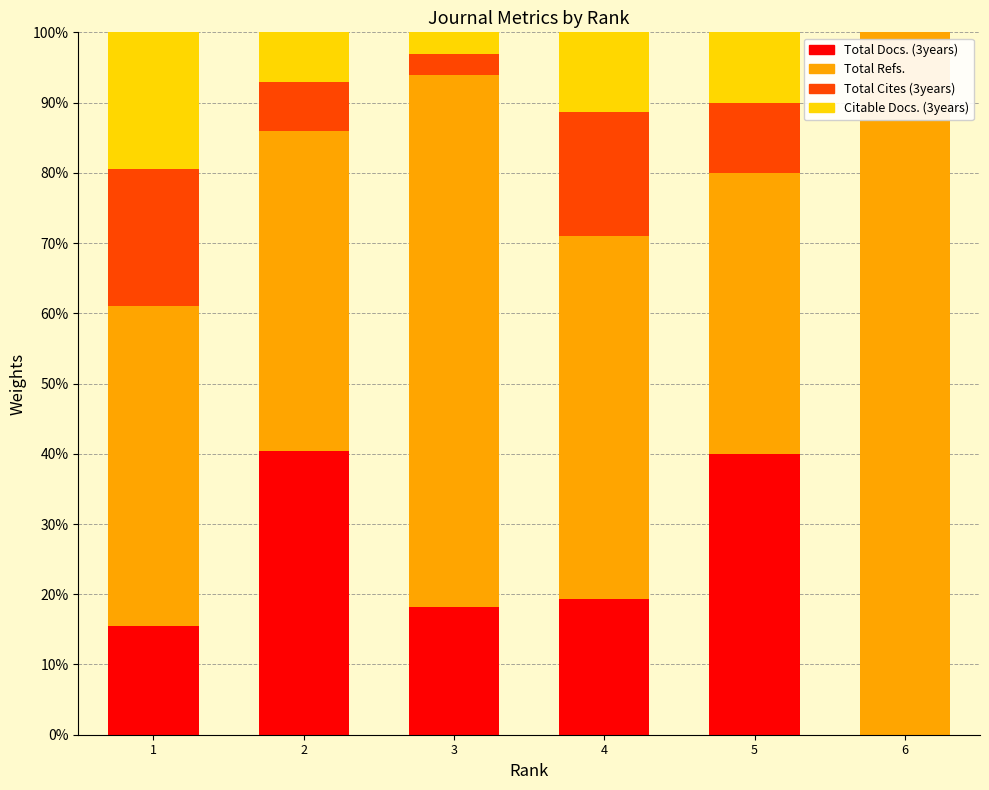

At which label does Citable Docs. (3years) reach its minimum?

6